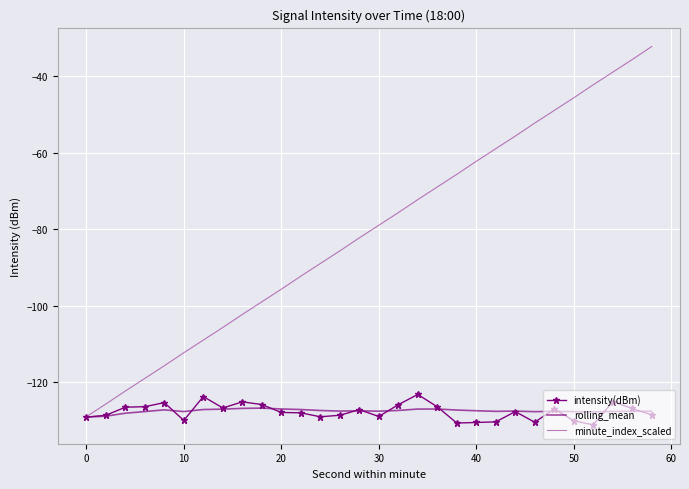

What is the sum of all minute_index_scaled values?

-2420.0